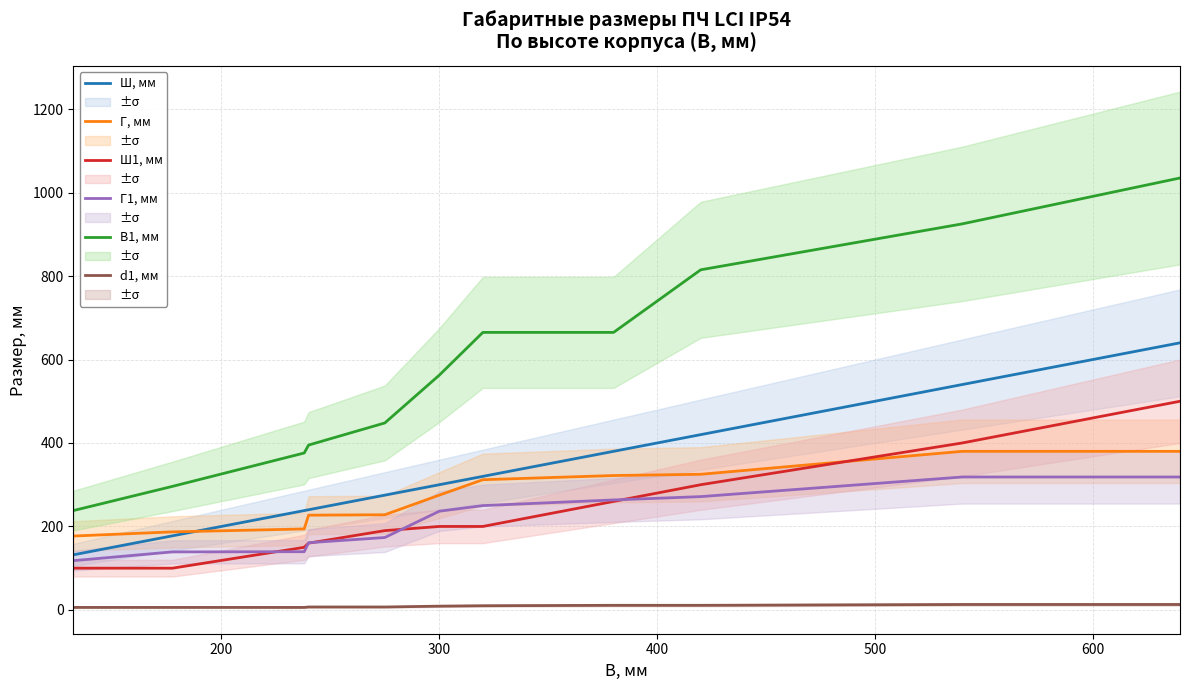

Reading left to right, list all the values displayed in this chart.

Ш, мм: 132.0	177.5	238.0	240.0	275.0	300.0	320.0	380.0	420.0	540.0	640.0
Г, мм: 177.0	187.0	194.0	227.0	228.0	275.0	312.0	322.0	325.0	380.0	380.0
Ш1, мм: 100.0	100.0	150.0	160.0	190.0	200.0	200.0	260.0	300.0	400.0	500.0
Г1, мм: 118.0	139.0	139.5	161.0	173.5	236.5	250.0	263.5	271.5	318.5	318.5
В1, мм: 238.0	296.0	376.0	395.0	448.0	562.5	665.0	665.0	815.0	925.0	1035.0
d1, мм: 6.0	6.0	6.0	7.0	7.0	9.0	10.0	11.0	11.0	13.0	13.0